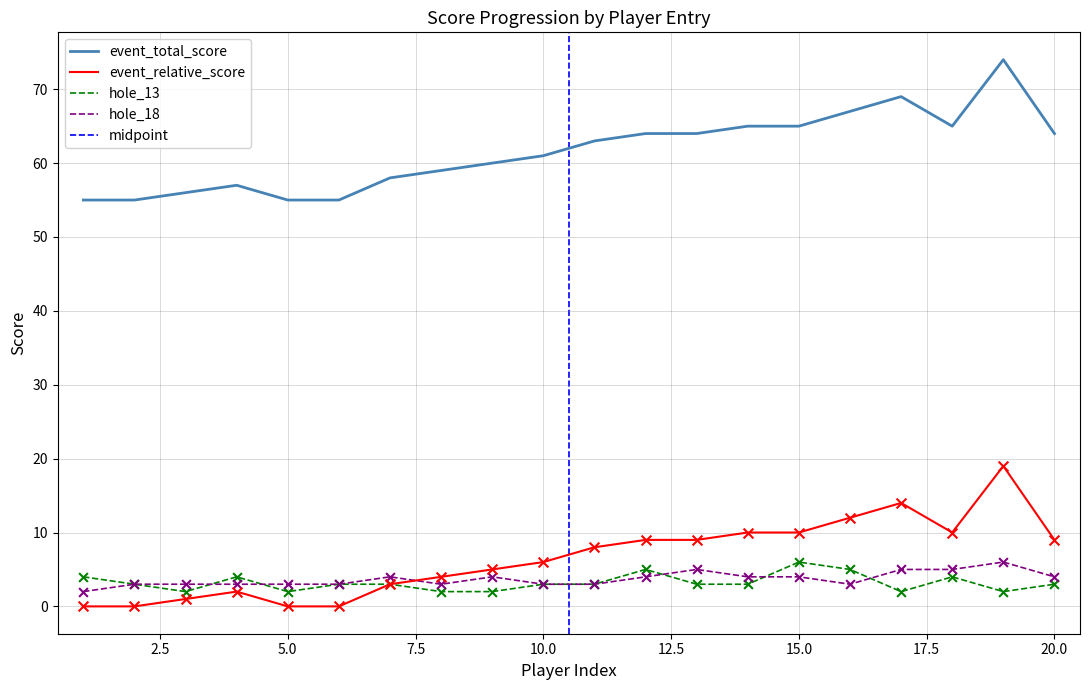

Which series has the widest spread of Y values?

event_total_score